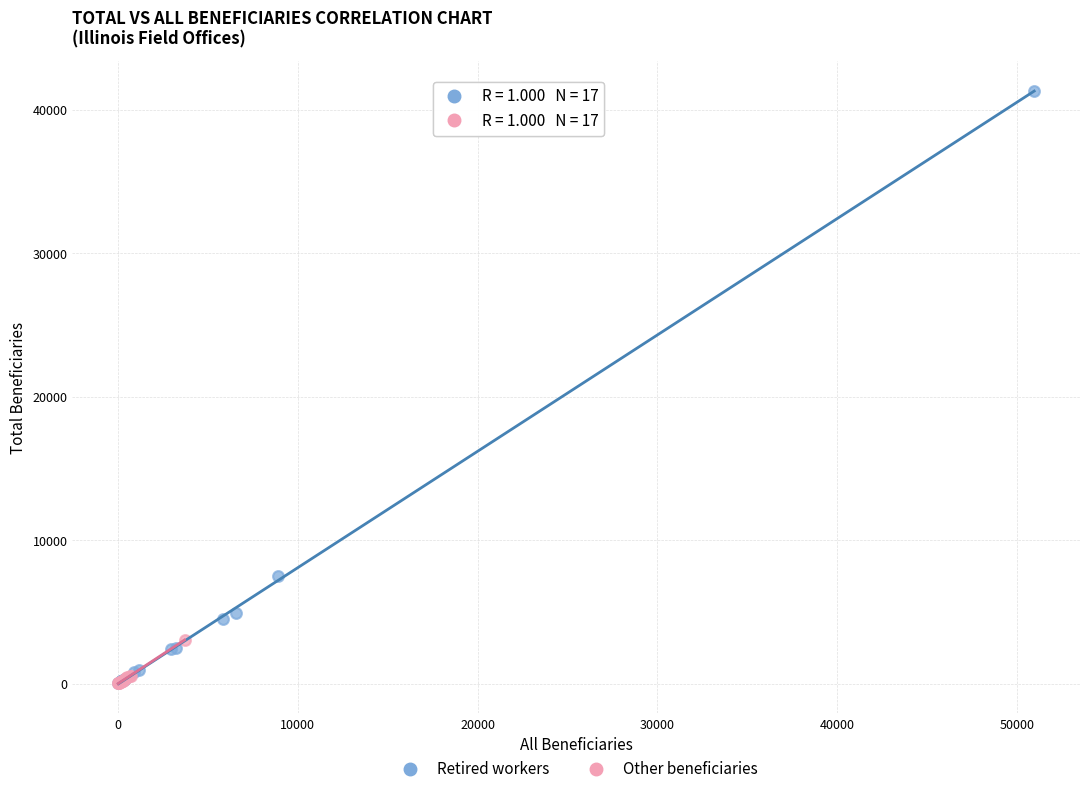

Which series contains the highest Y value?

Retired workers